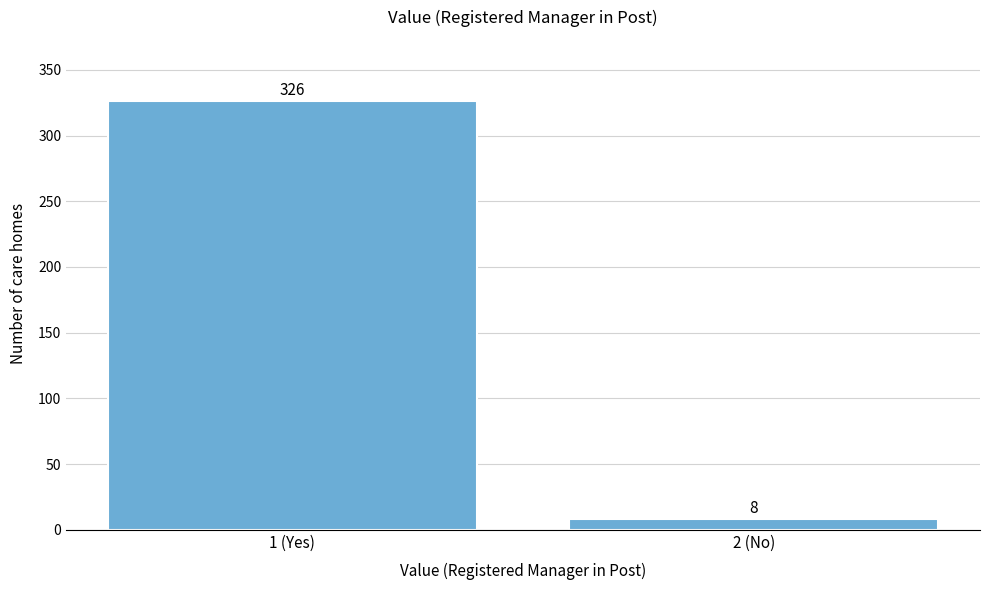

Reading right to left, what are all the values shown in this chart?

2 (No)=8	1 (Yes)=326